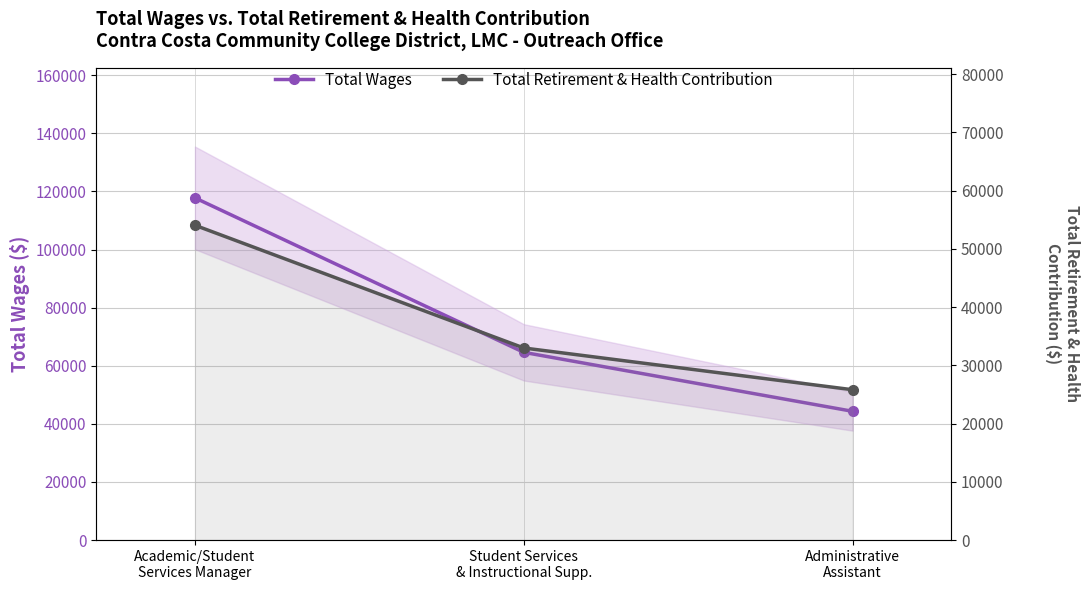

Between Student Services
& Instructional Supp. and Administrative
Assistant, which series saw the biggest shift?

Total Wages